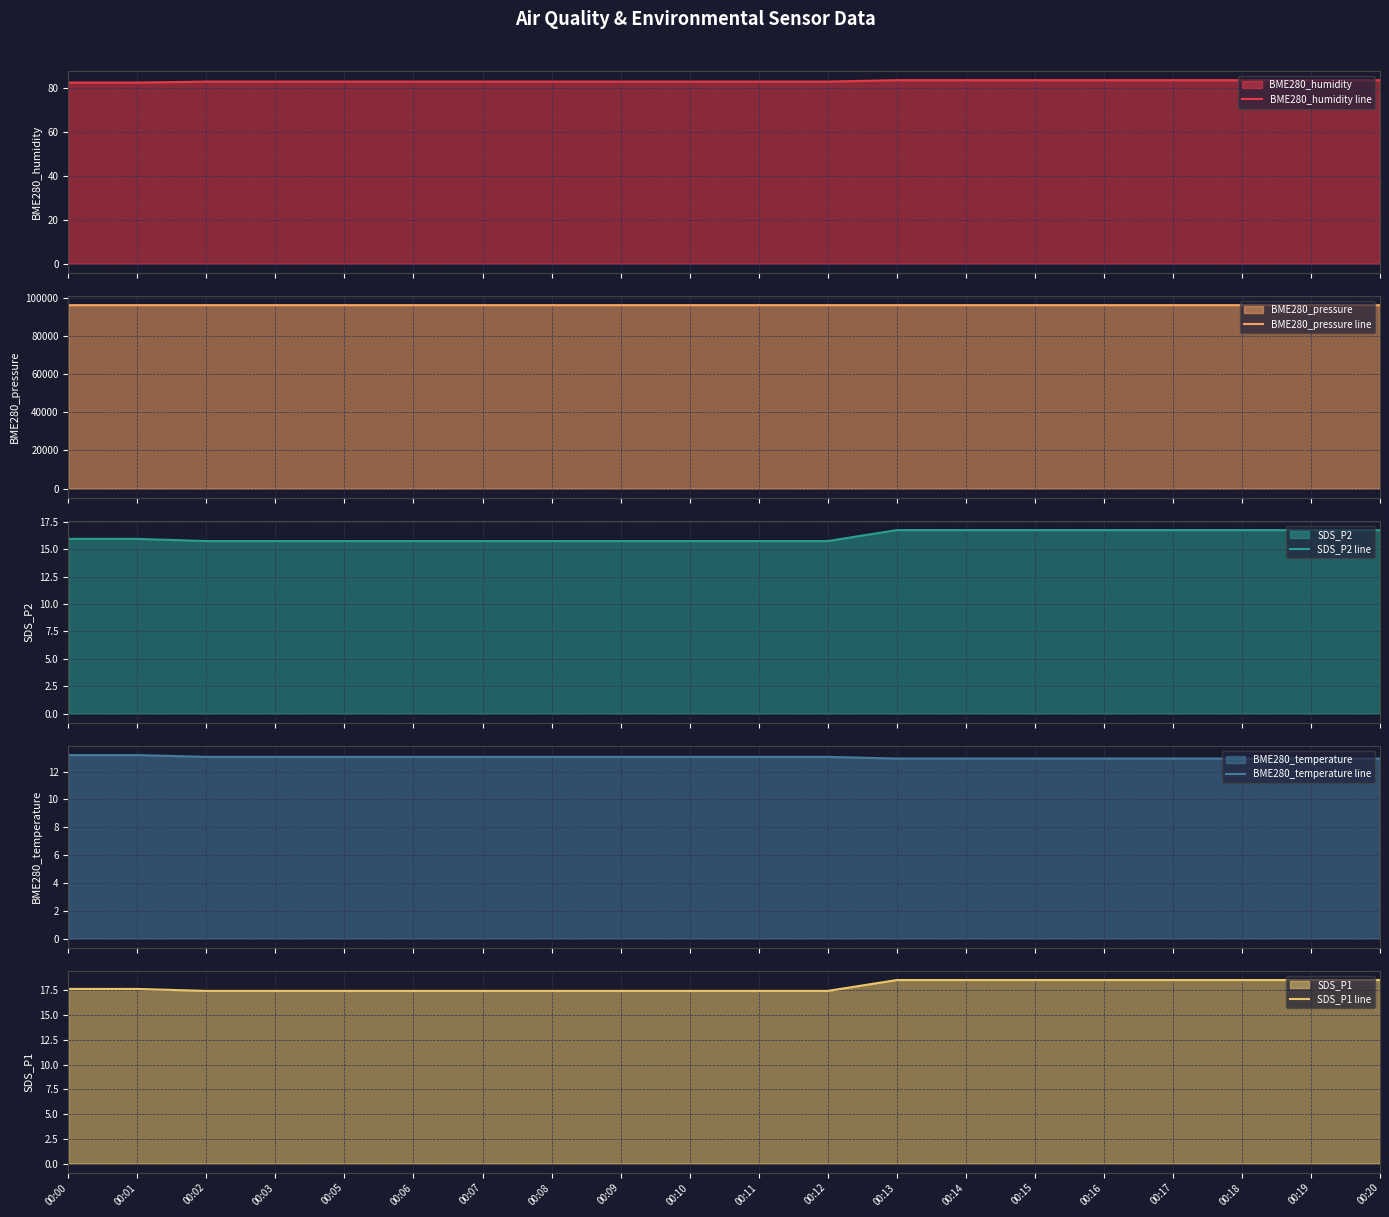

The value of BME280_temperature line at 00:06 is 13.1. True or false?

True